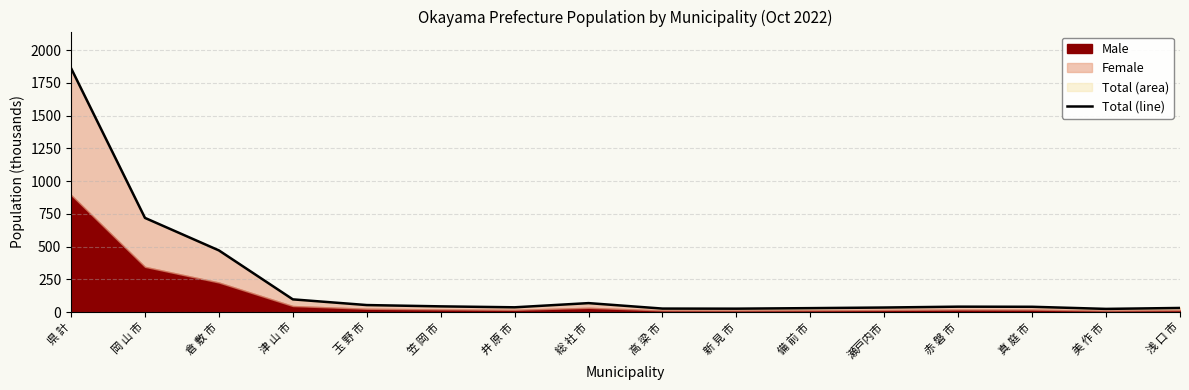

How many points are lower than both their immediate neighbors (excluding endpoints)?

3